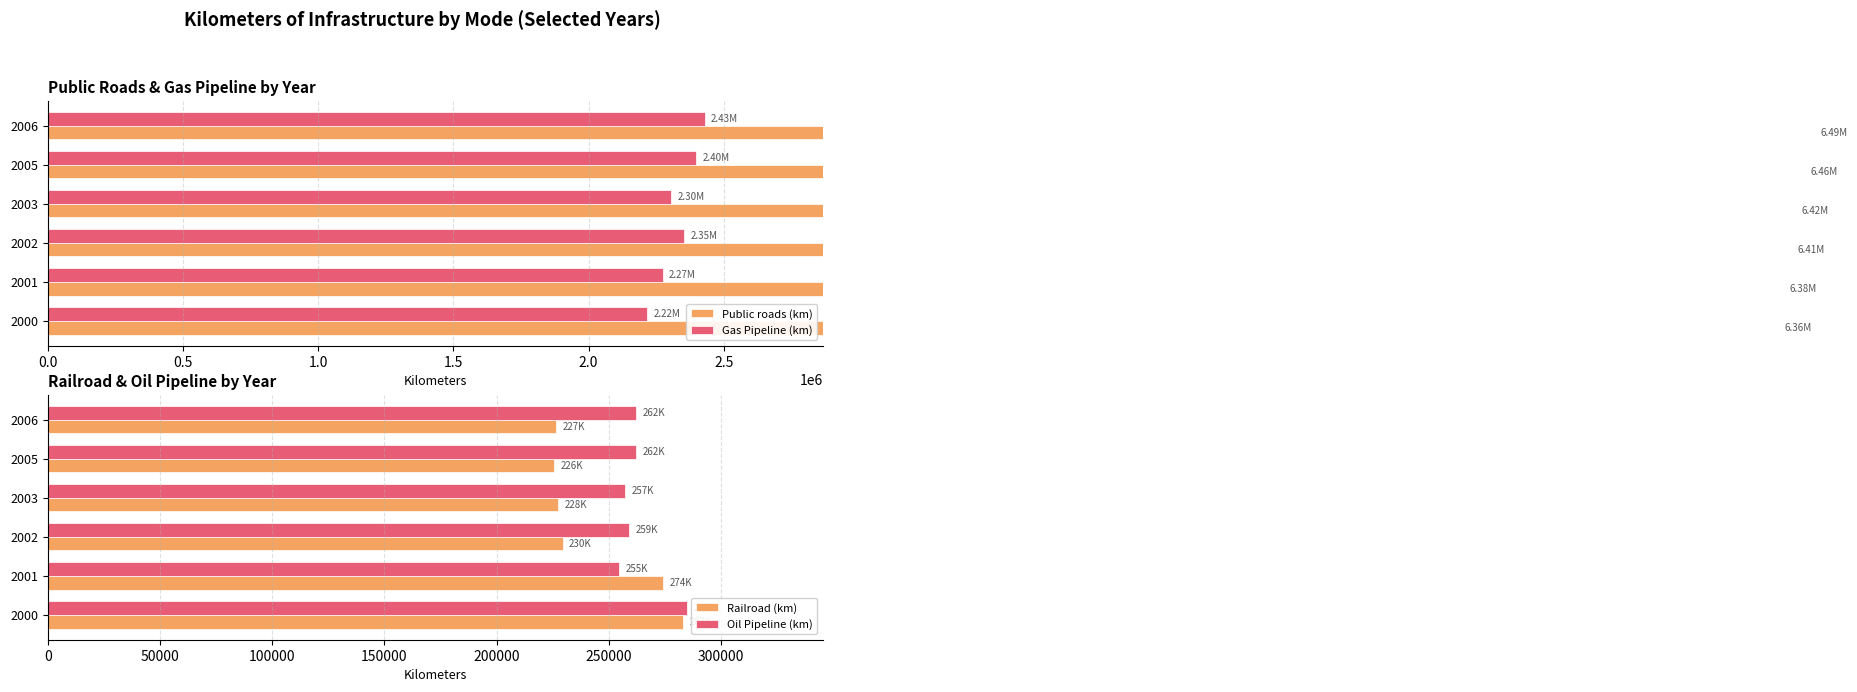

What is the lowest value of the Oil Pipeline (km) series?

254663.7